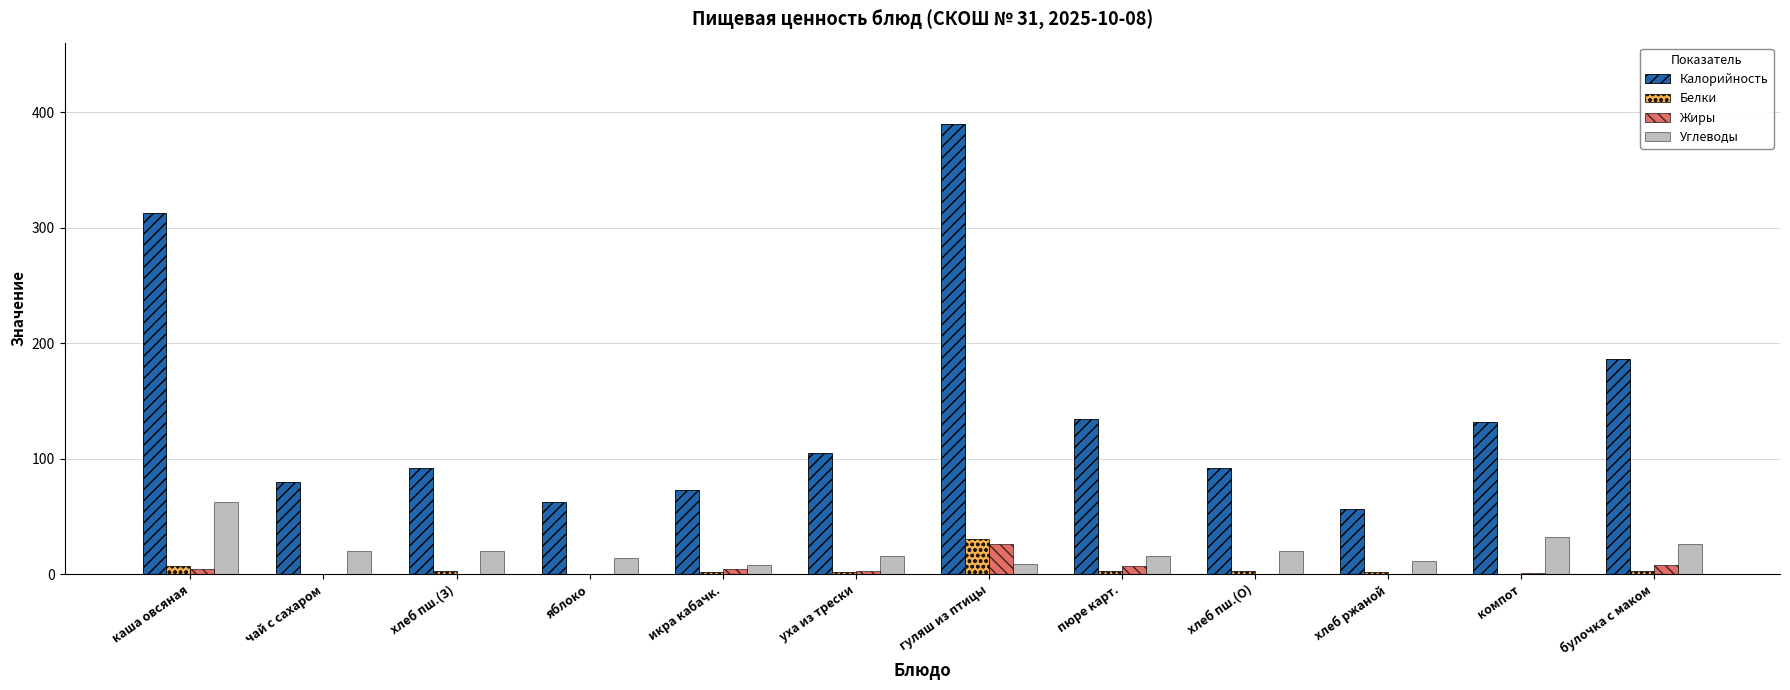

The value of Калорийность at гуляш из птицы is 218.5. True or false?

False